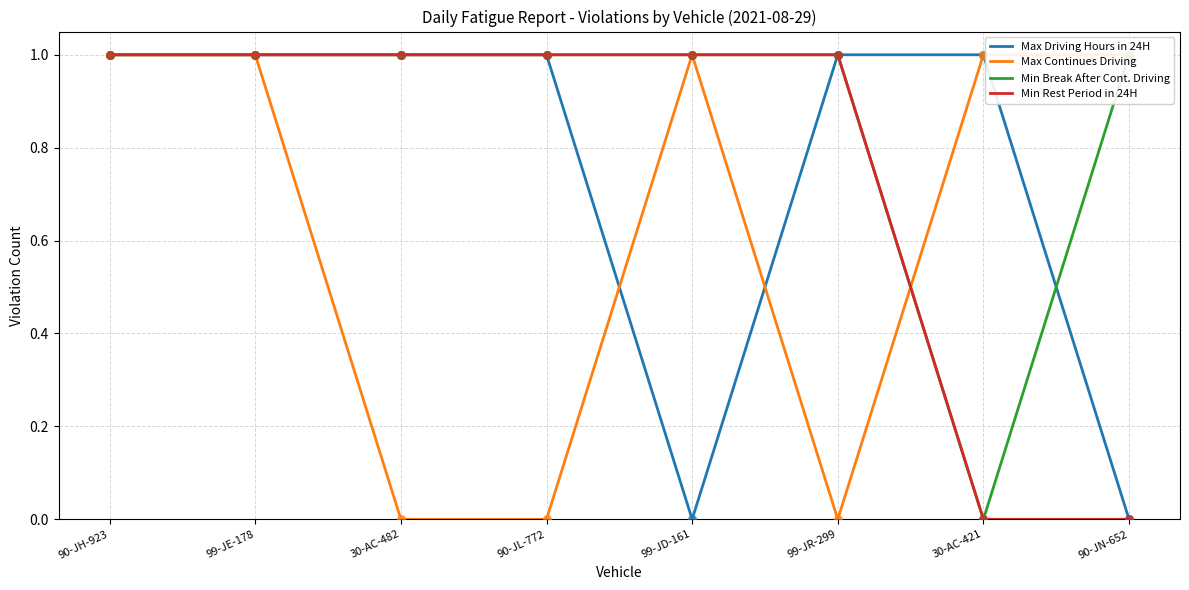

What is the total value across all series at 99-JE-178?

4